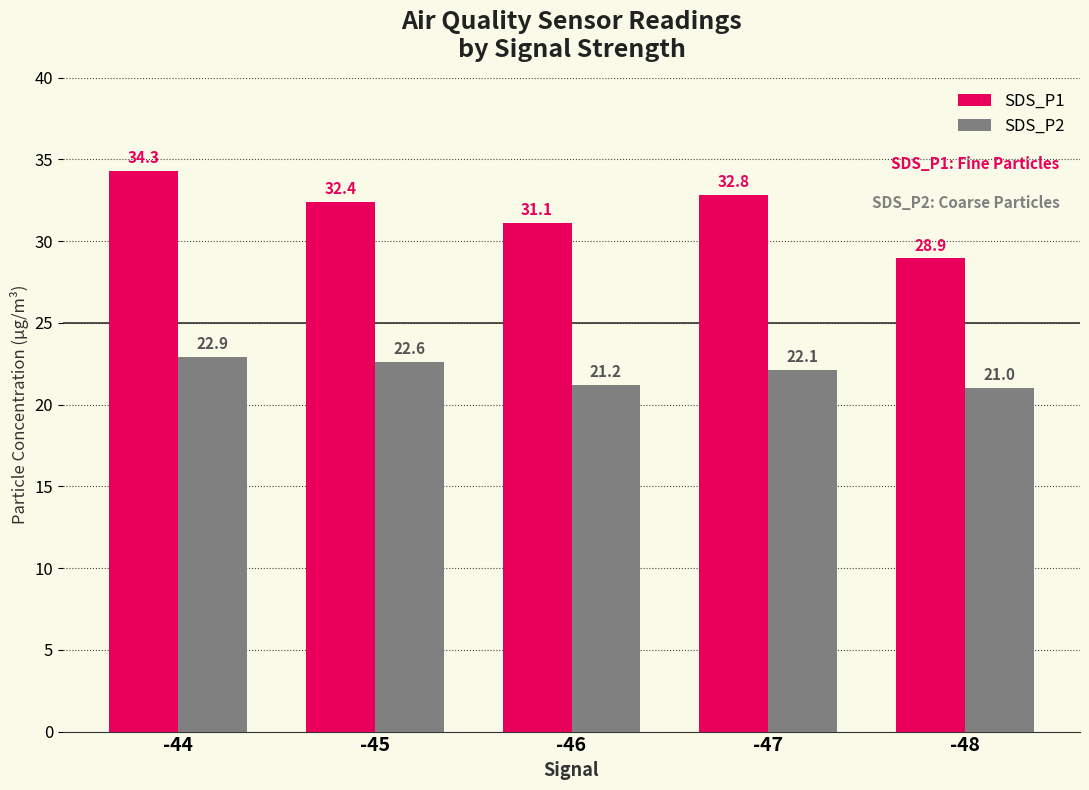

At which label does SDS_P1 first exceed 32?

-44